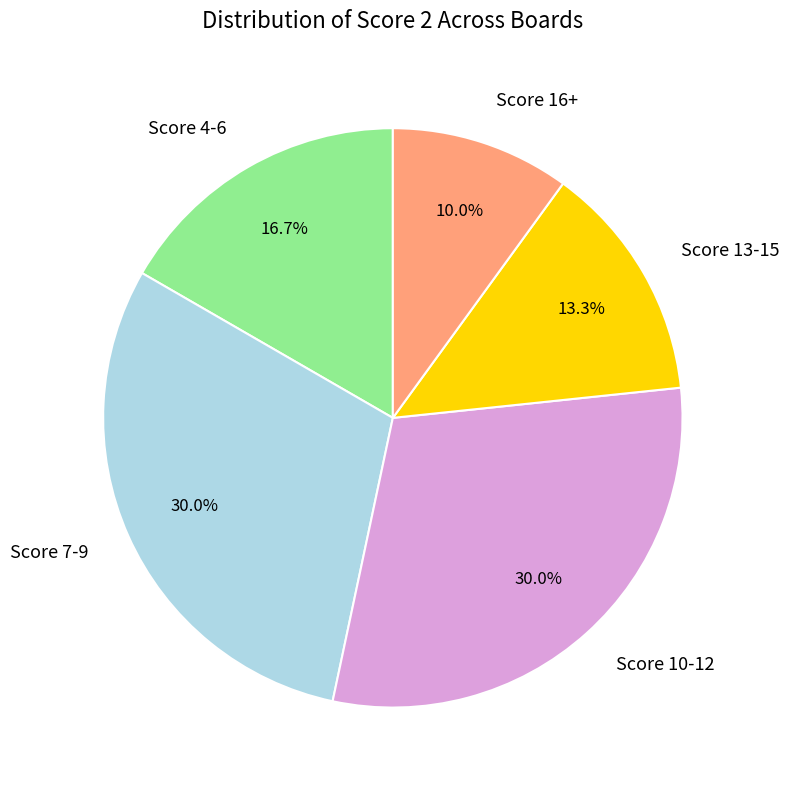

To the nearest percent, what portion does Score 10-12 represent?

30%